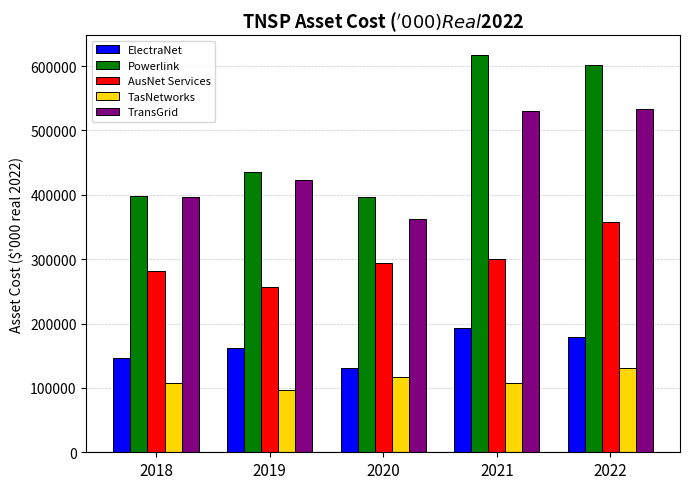

Count the number of data series in this chart.

5